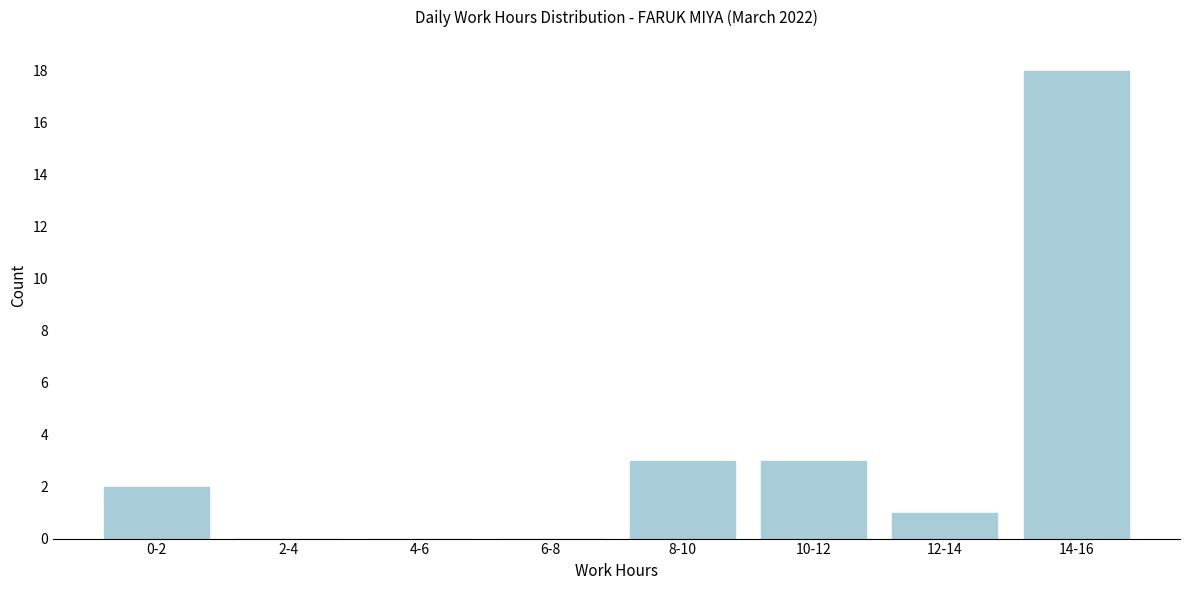

Reading right to left, transcribe all the data shown in this chart.

14-16=18	12-14=1	10-12=3	8-10=3	6-8=0	4-6=0	2-4=0	0-2=2